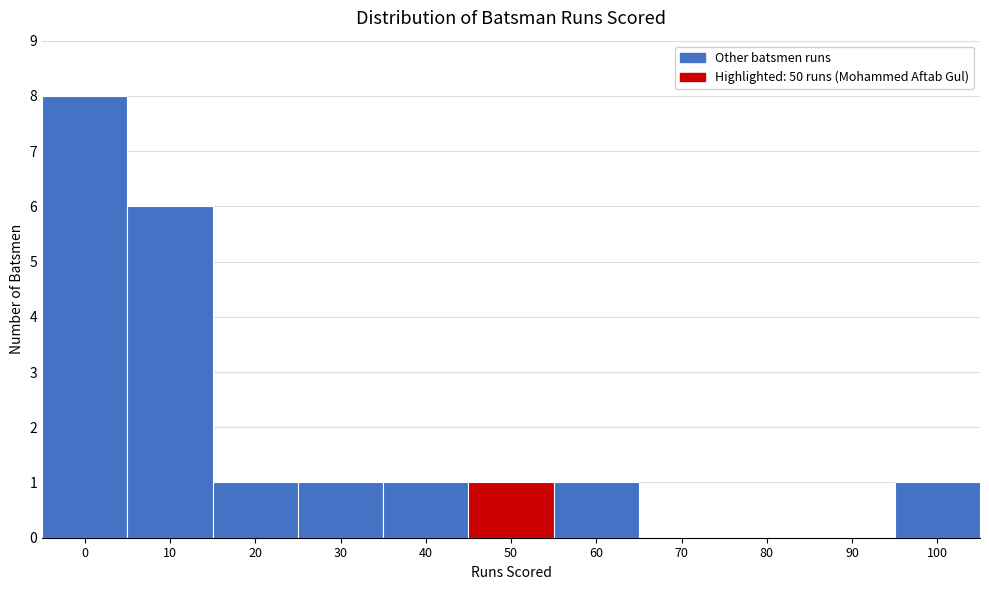

Reading right to left, list all the values displayed in this chart.

100=1	90=0	80=0	70=0	60=1	50=1	40=1	30=1	20=1	10=6	0=8